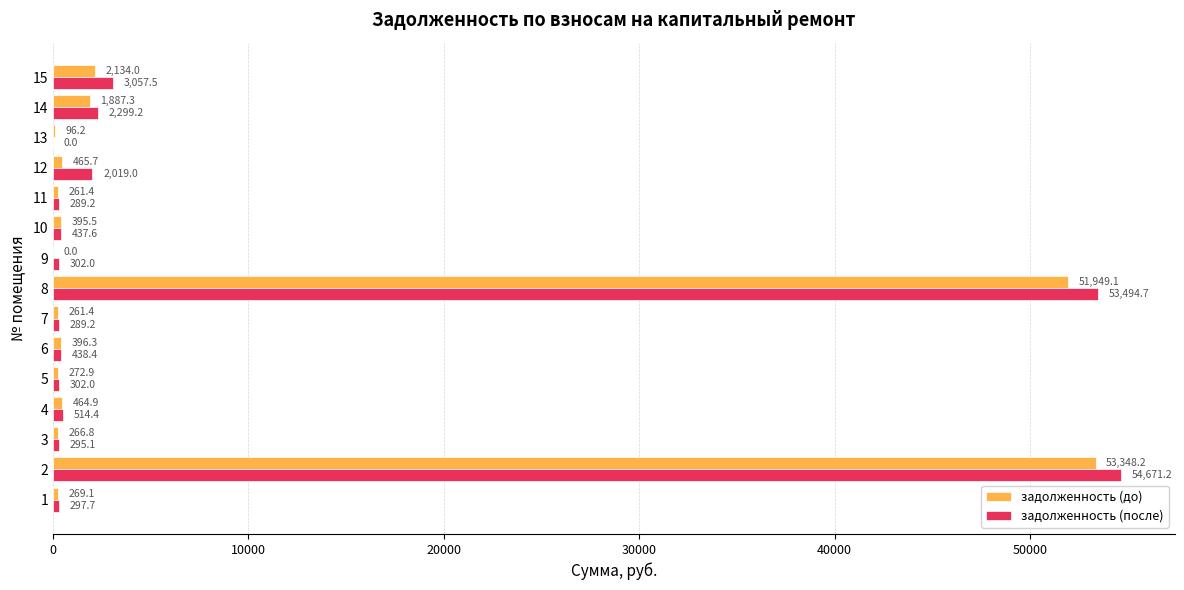

Is the value of задолженность (до) at 8 greater than the value of задолженность (после) at 13?

Yes